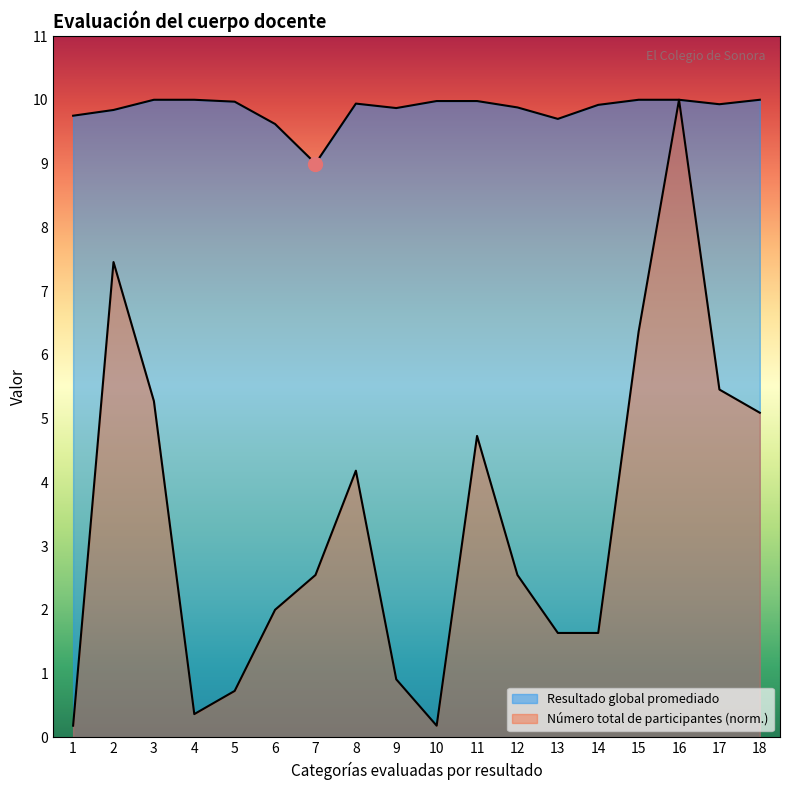

At which category does Número total de participantes reach its first local valley?

4